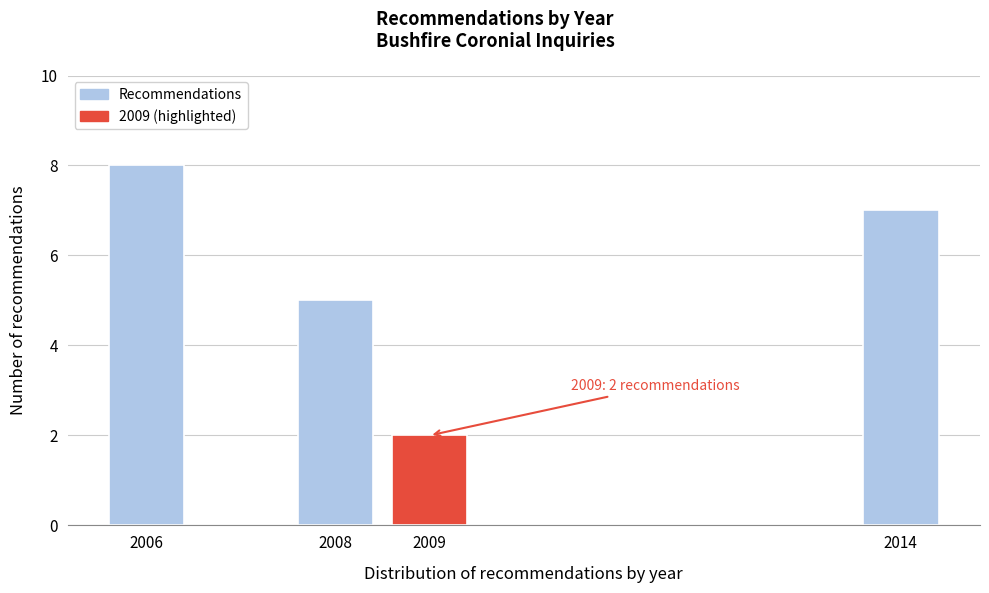

Reading left to right, list all the values displayed in this chart.

8	5	2	7